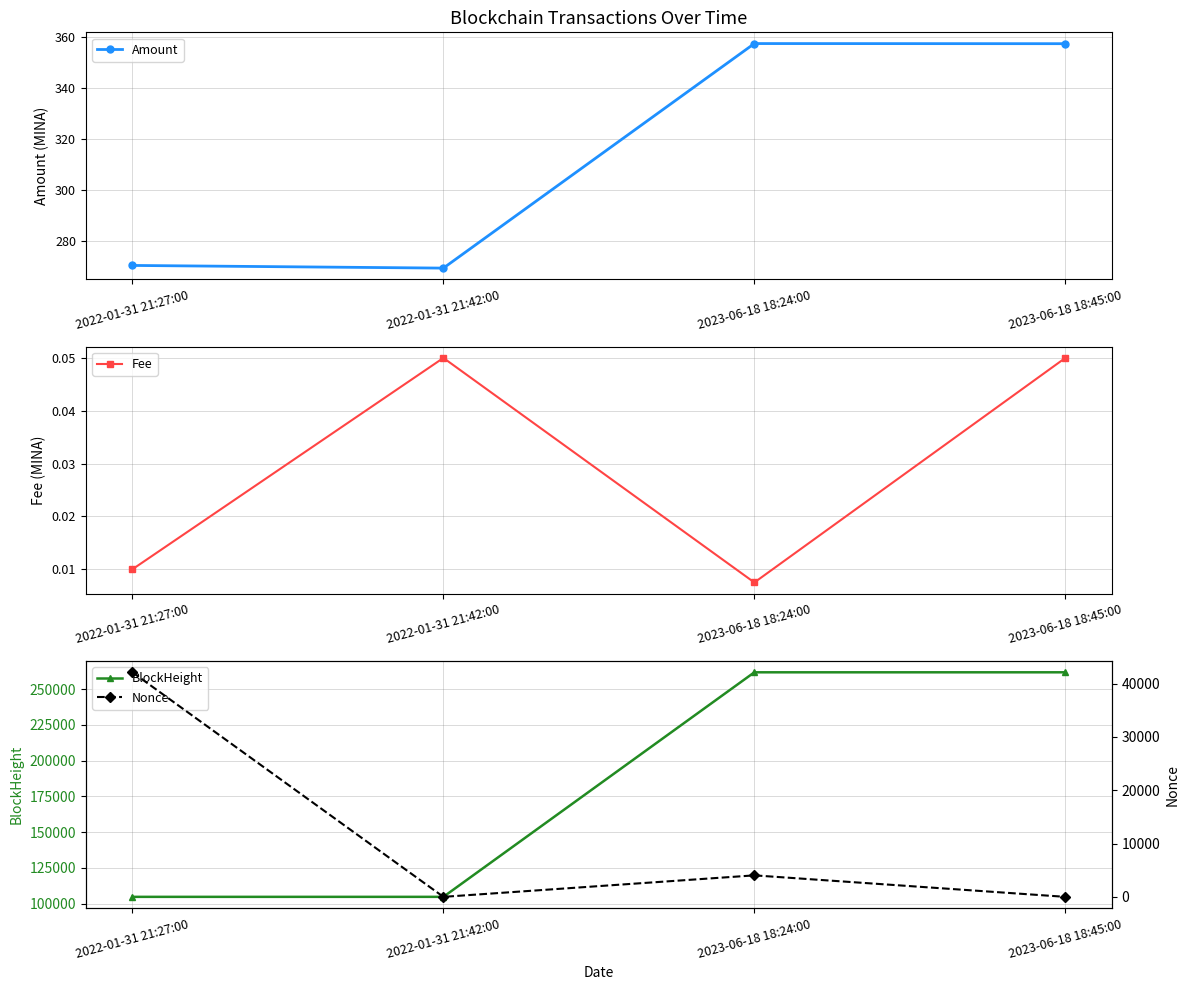

Which has a higher value, 2022-01-31 21:27:00 or 2023-06-18 18:24:00?

2023-06-18 18:24:00